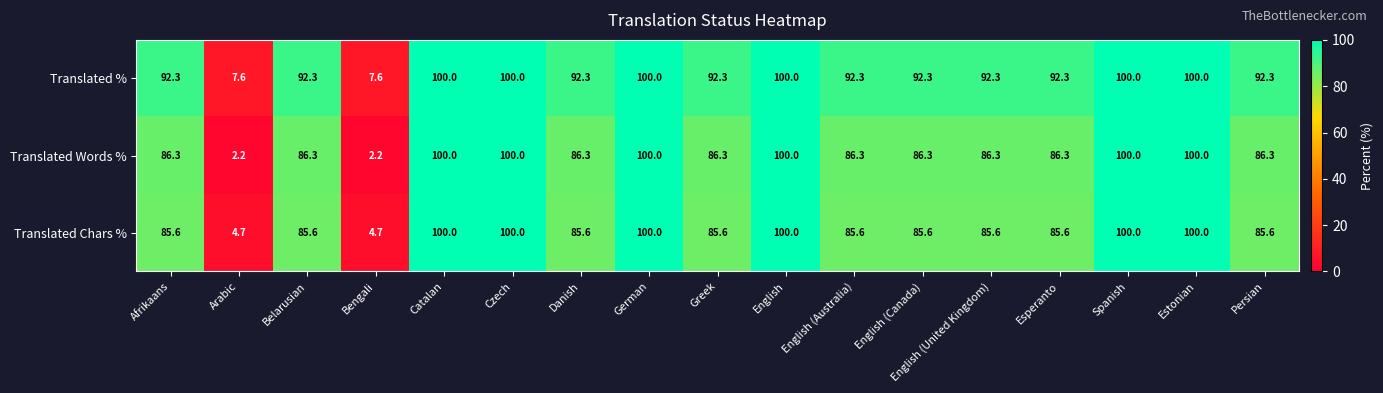

Between Bengali and German, which series saw the biggest shift?

Translated Words %